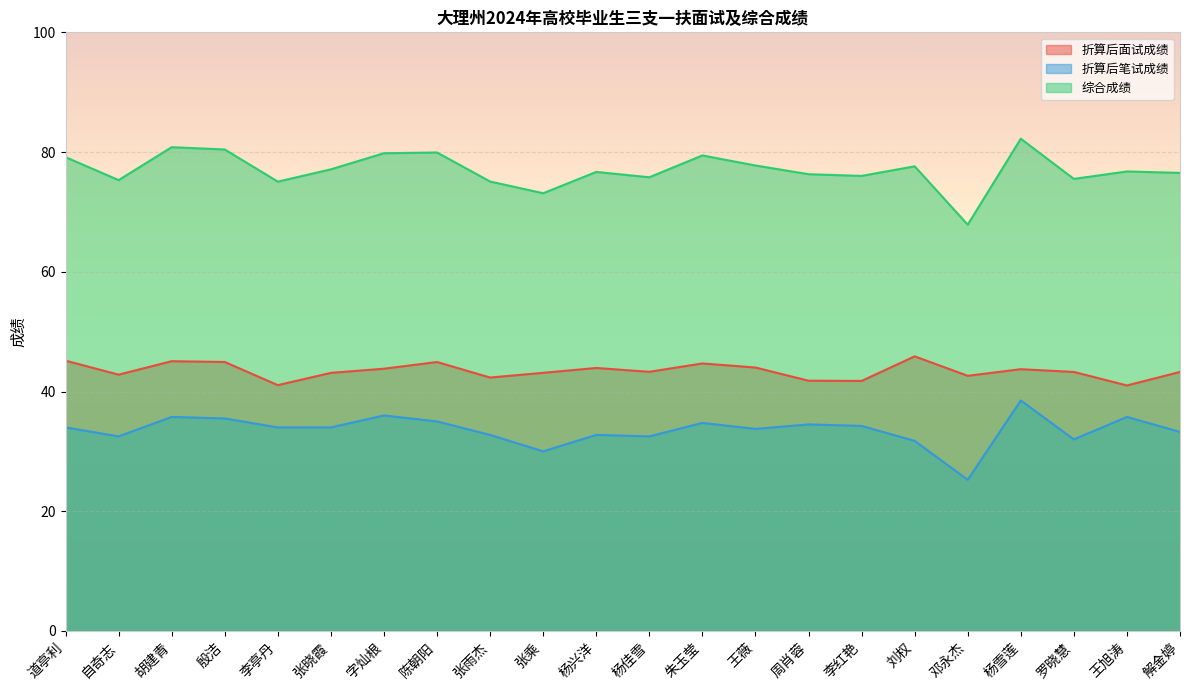

Which series has the widest spread of values?

综合成绩